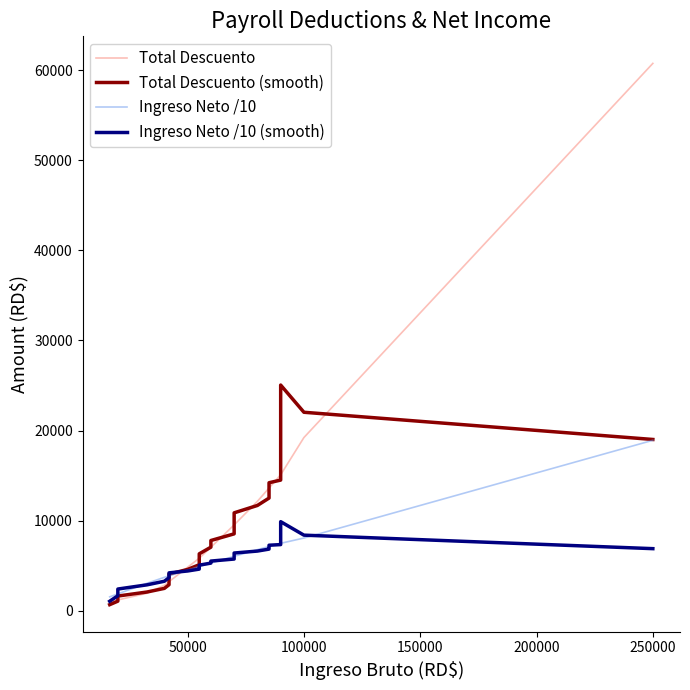

What is the sum of all Total Descuento (smooth) values?

257747.0